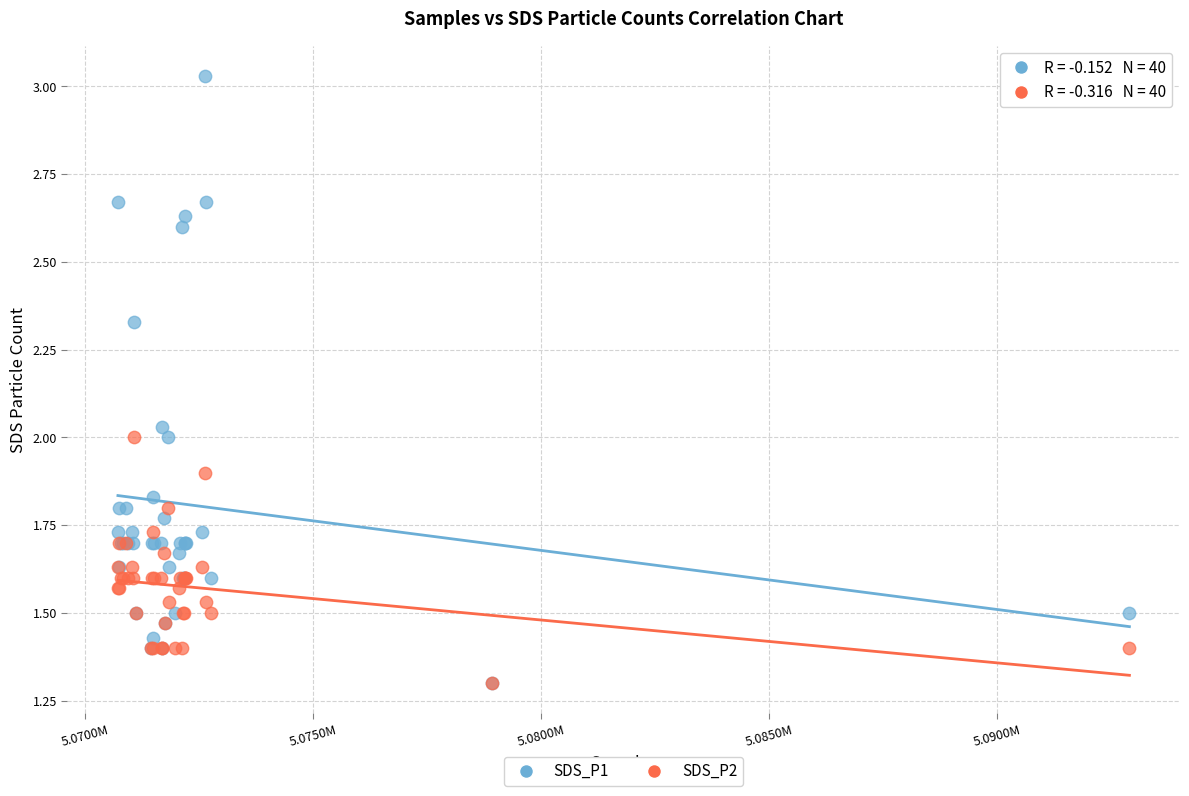

Which series has the largest Y range (max minus min)?

SDS_P1